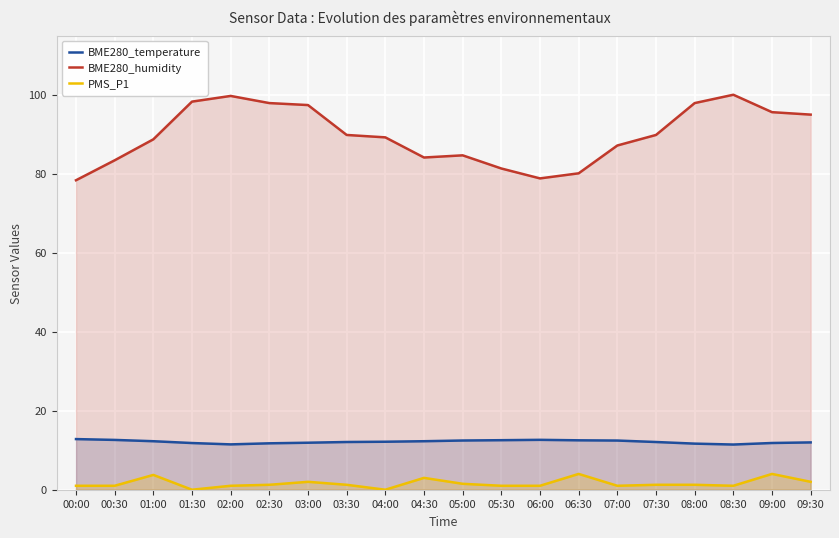

How many lines are shown in the chart?

3